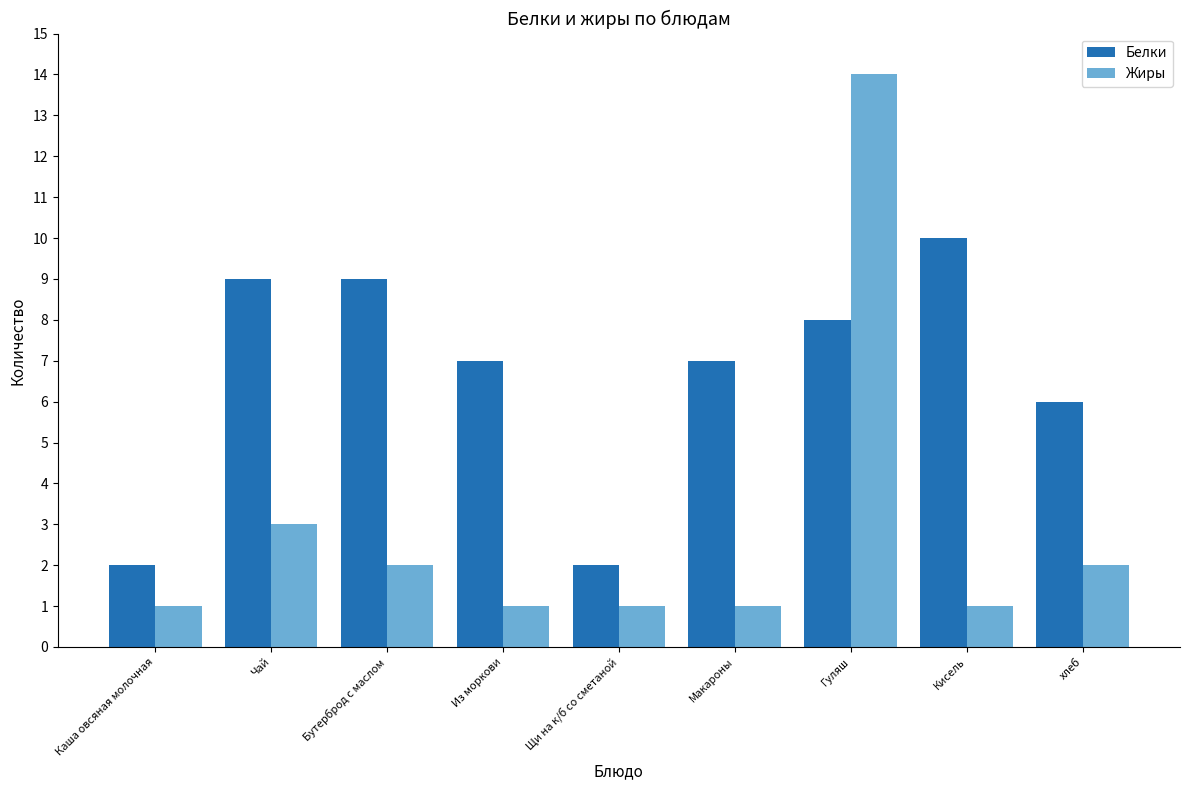

What is the difference between the highest and lowest values at Гуляш?

6